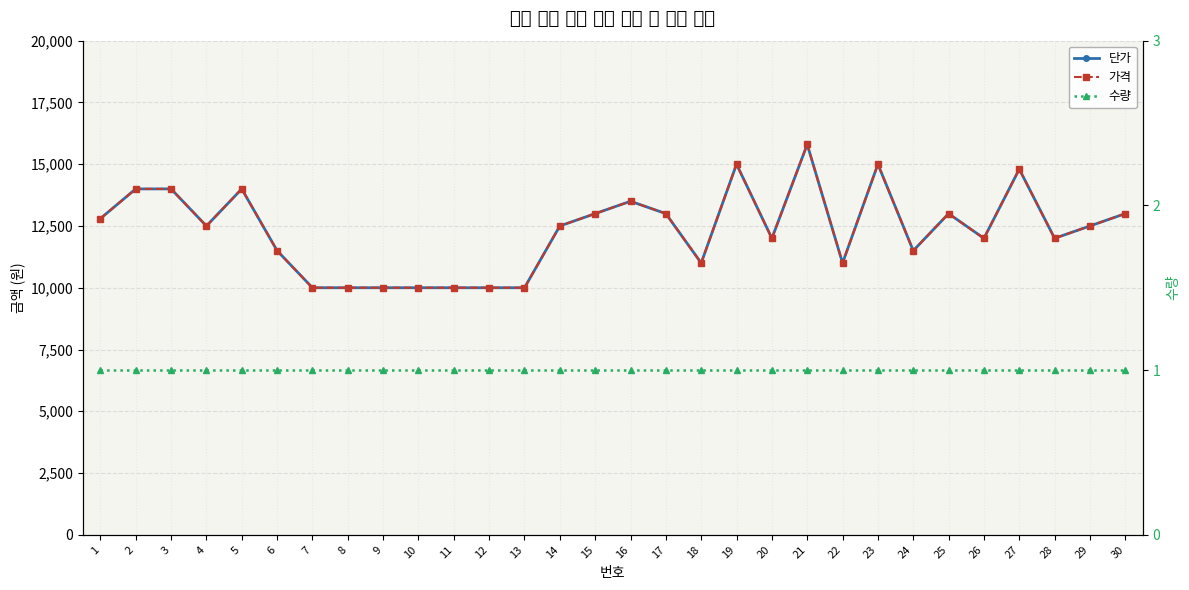

The 단가 series shows 3994 at 10. True or false?

False